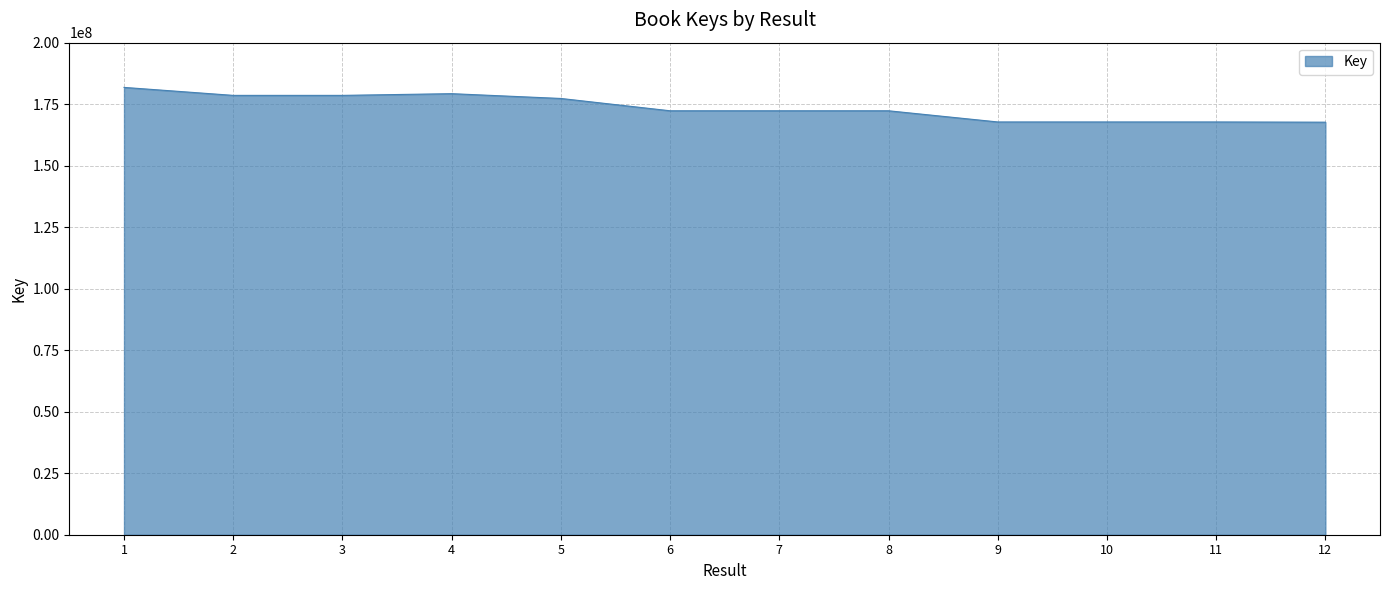

What is the change in value from 1 to 11?

-14054636